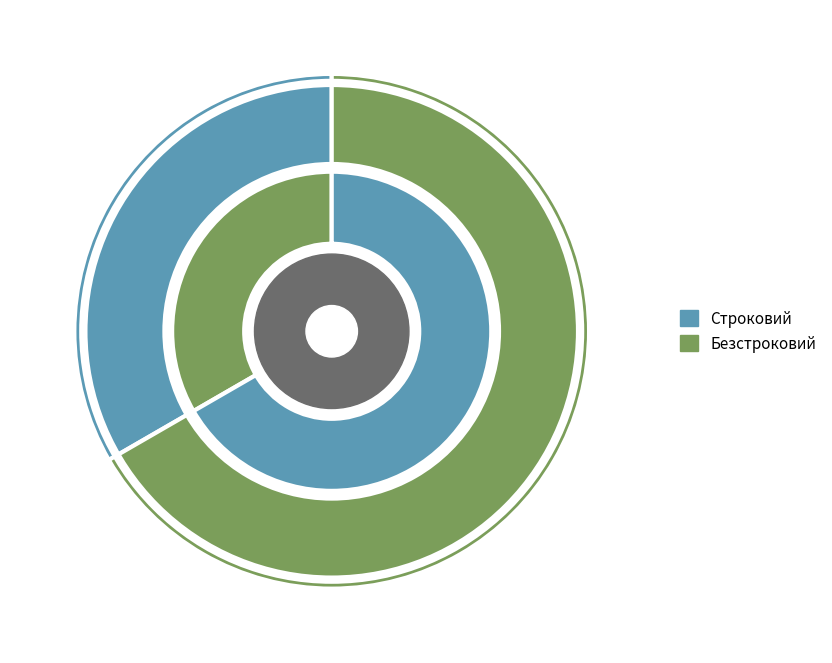

Which has a higher value, Строковий or Безстроковий?

Безстроковий